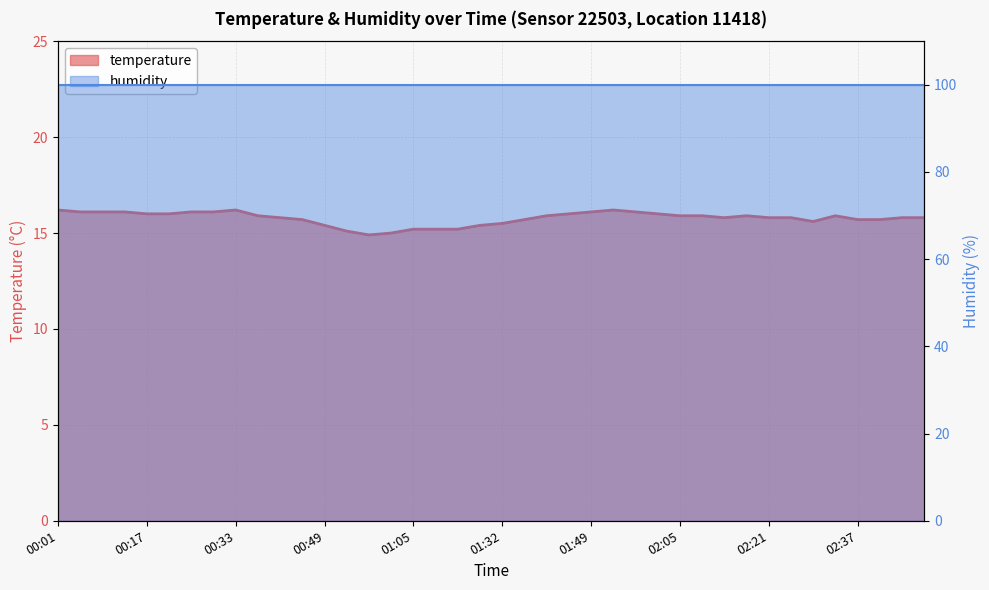

Reading left to right, extract all data points from this chart.

00:01=16.2	00:05=16.1	00:09=16.1	00:13=16.1	00:17=16.0	00:21=16.0	00:25=16.1	00:29=16.1	00:33=16.2	00:37=15.9	00:41=15.8	00:45=15.7	00:49=15.4	00:53=15.1	00:57=14.9	01:01=15.0	01:05=15.2	01:10=15.2	01:14=15.2	01:28=15.4	01:32=15.5	01:36=15.7	01:40=15.9	01:44=16.0	01:49=16.1	01:53=16.2	01:57=16.1	02:01=16.0	02:05=15.9	02:09=15.9	02:13=15.8	02:17=15.9	02:21=15.8	02:25=15.8	02:29=15.6	02:33=15.9	02:37=15.7	02:41=15.7	02:45=15.8	02:49=15.8